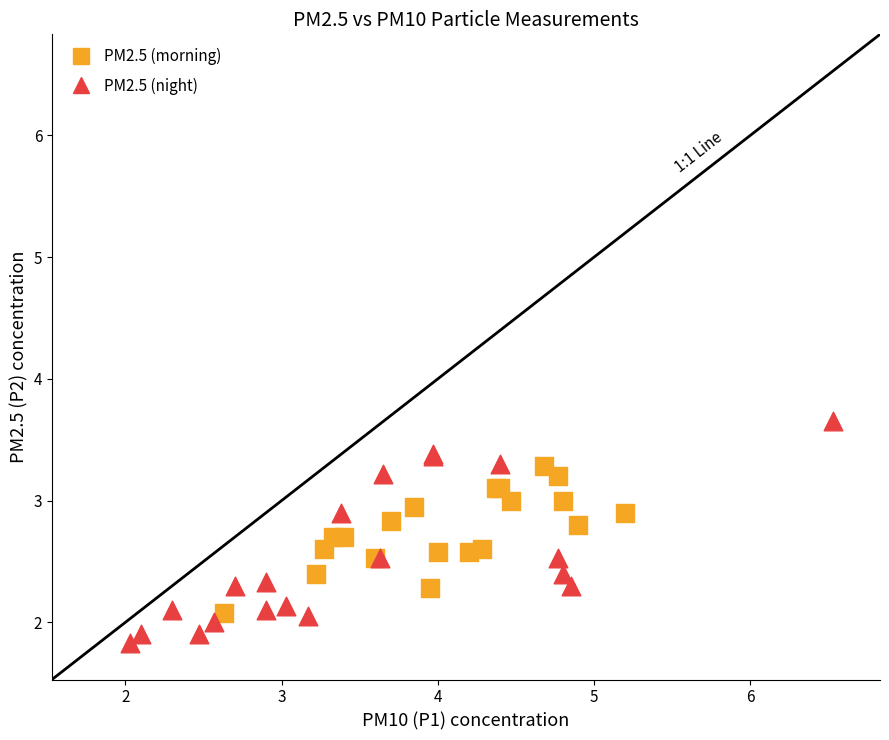

Which series has the largest Y range (max minus min)?

PM2.5 (night)